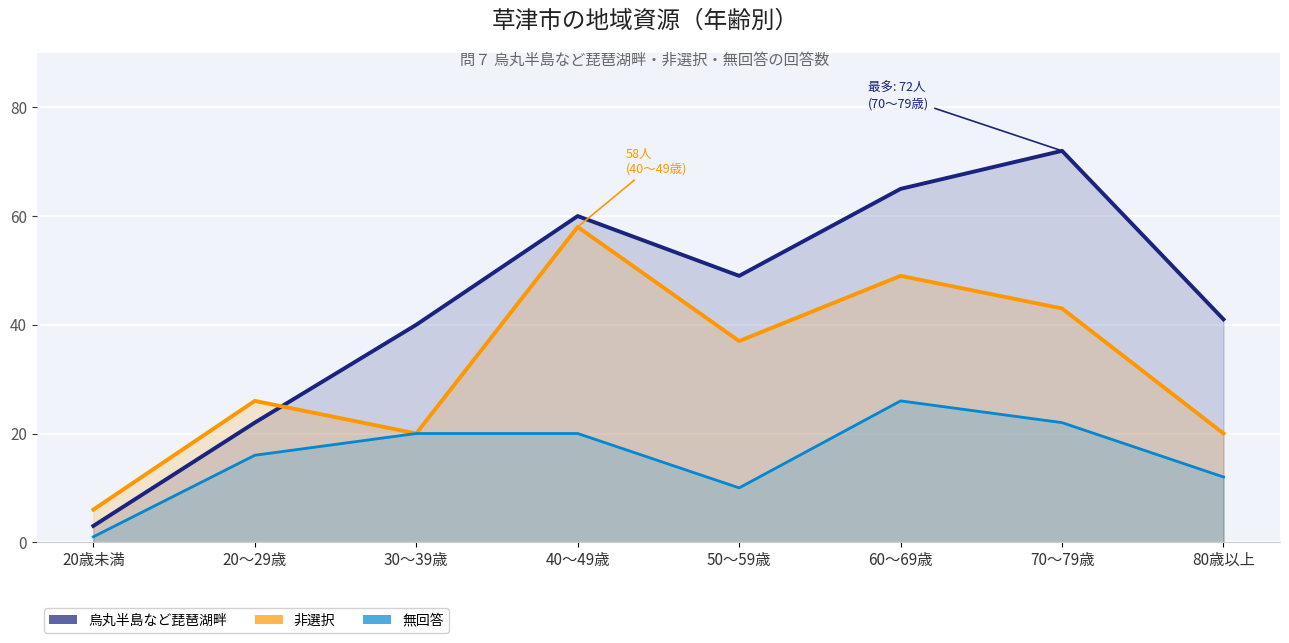

What is the maximum value for 烏丸半島など琵琶湖畔?

72